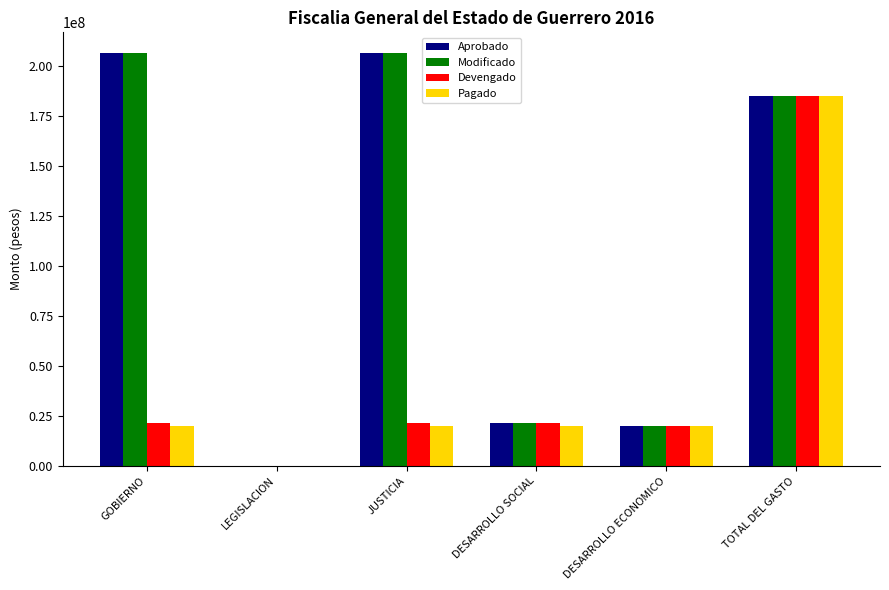

Which series changed the most between DESARROLLO SOCIAL and TOTAL DEL GASTO?

Pagado